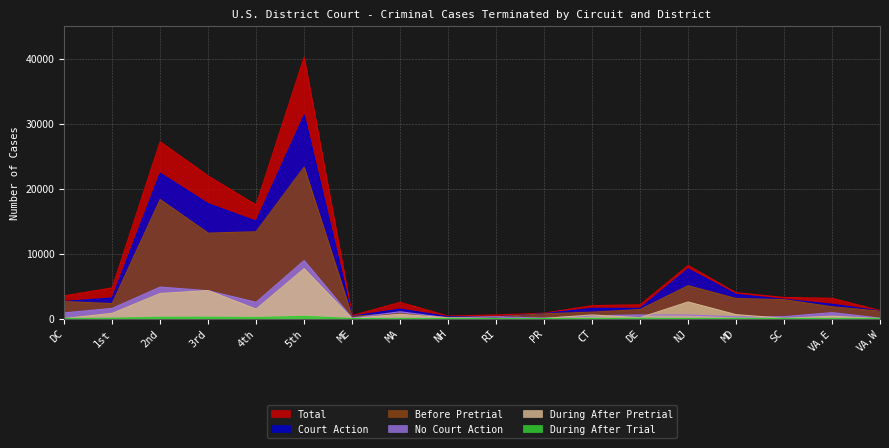

What is the approximate value of During After Trial at MD, to the nearest 10?

30